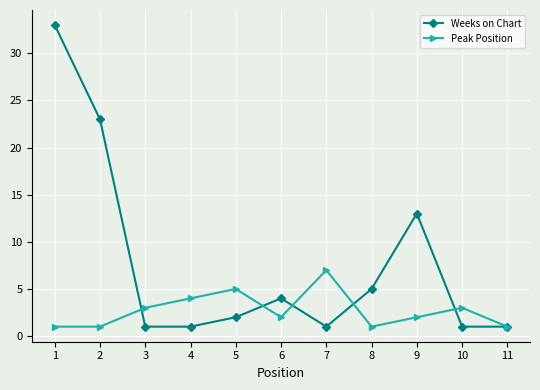

Is the value of Peak Position at 7 greater than the value of Weeks on Chart at 4?

Yes